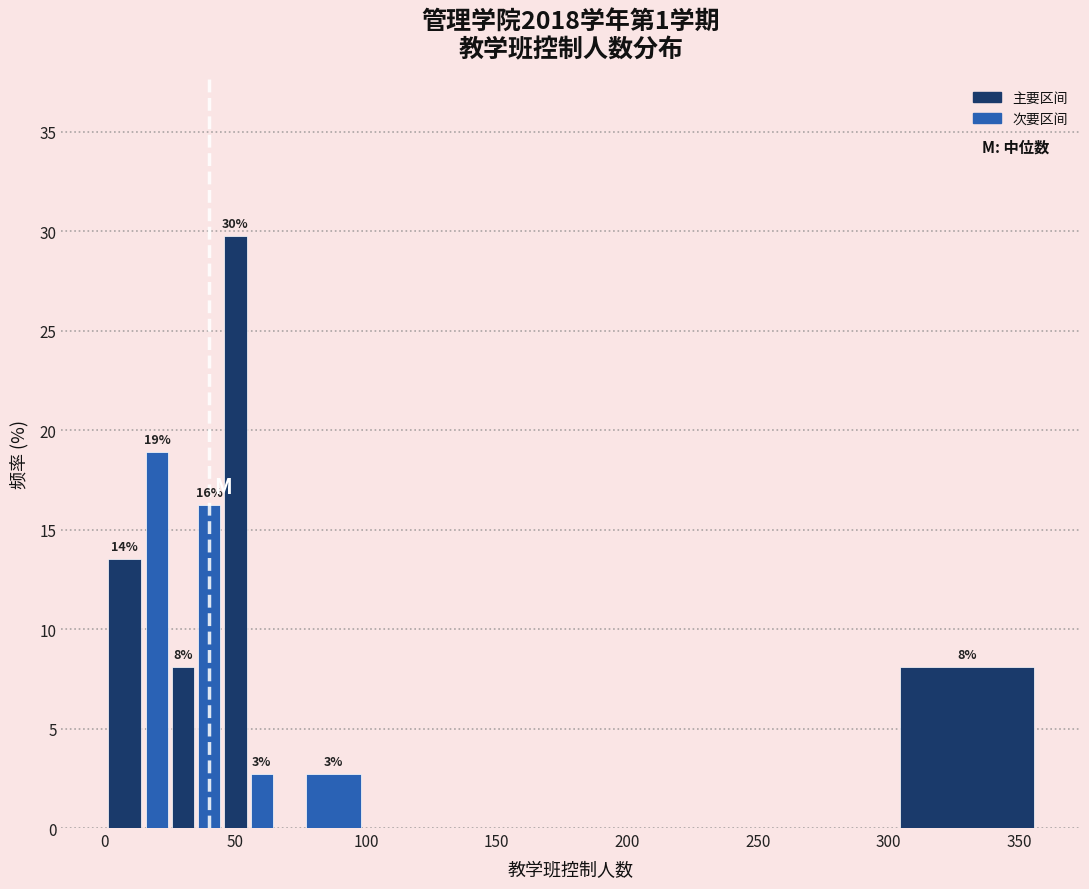

Around what value on the x-axis is the tallest bar? Give the approximate position of its centre, as read against the axis.

50